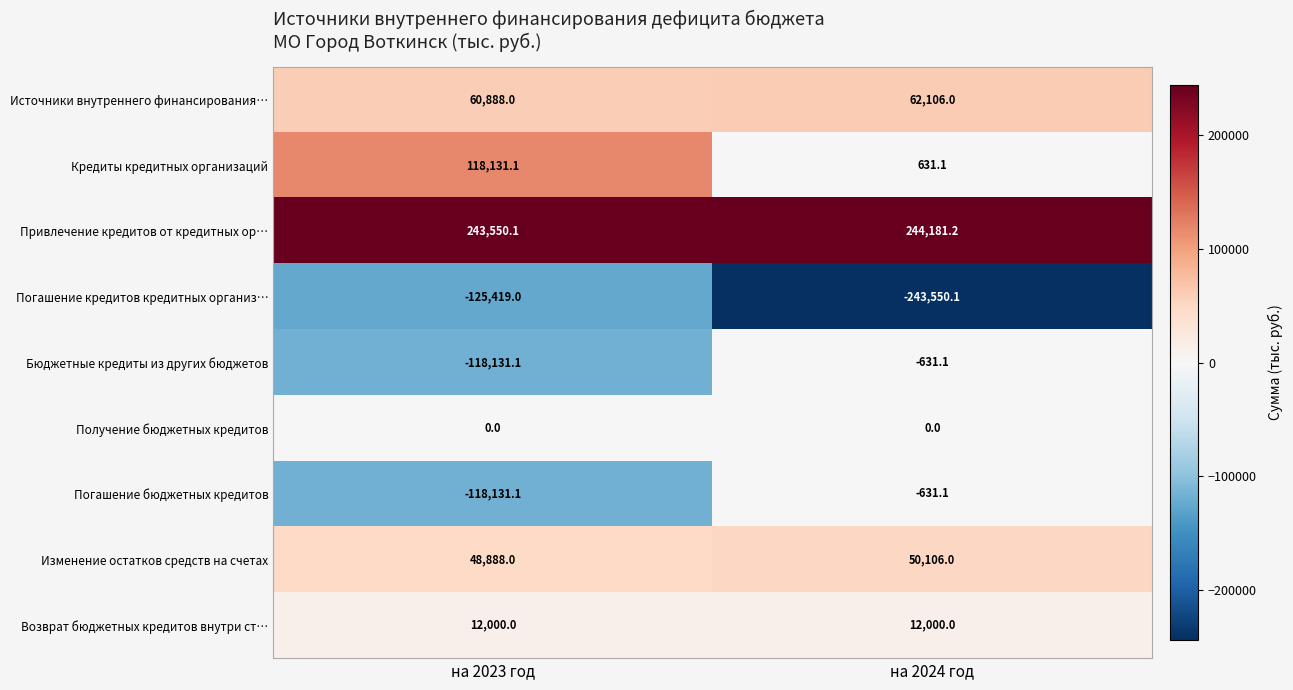

What is the average value of the Источники внутреннего финансирования… series?

61497.0